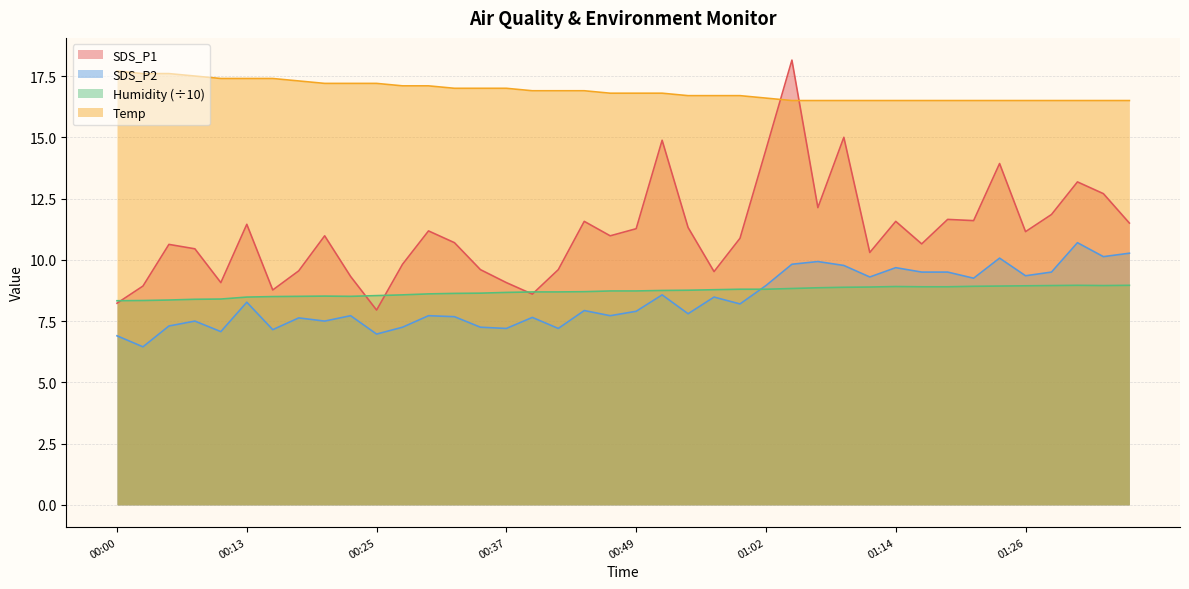

What is the difference between the Temp values at 00:10 and 00:49?

0.6